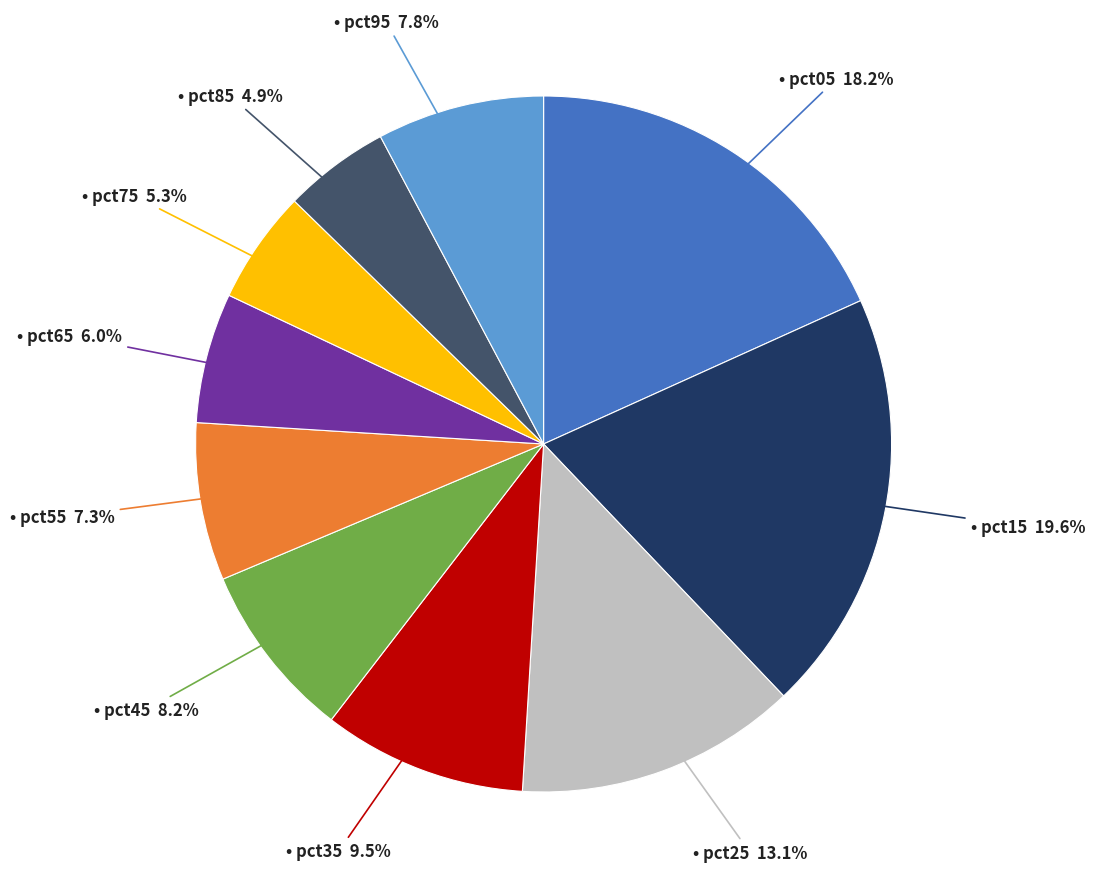

Does any single category account for the majority?

No